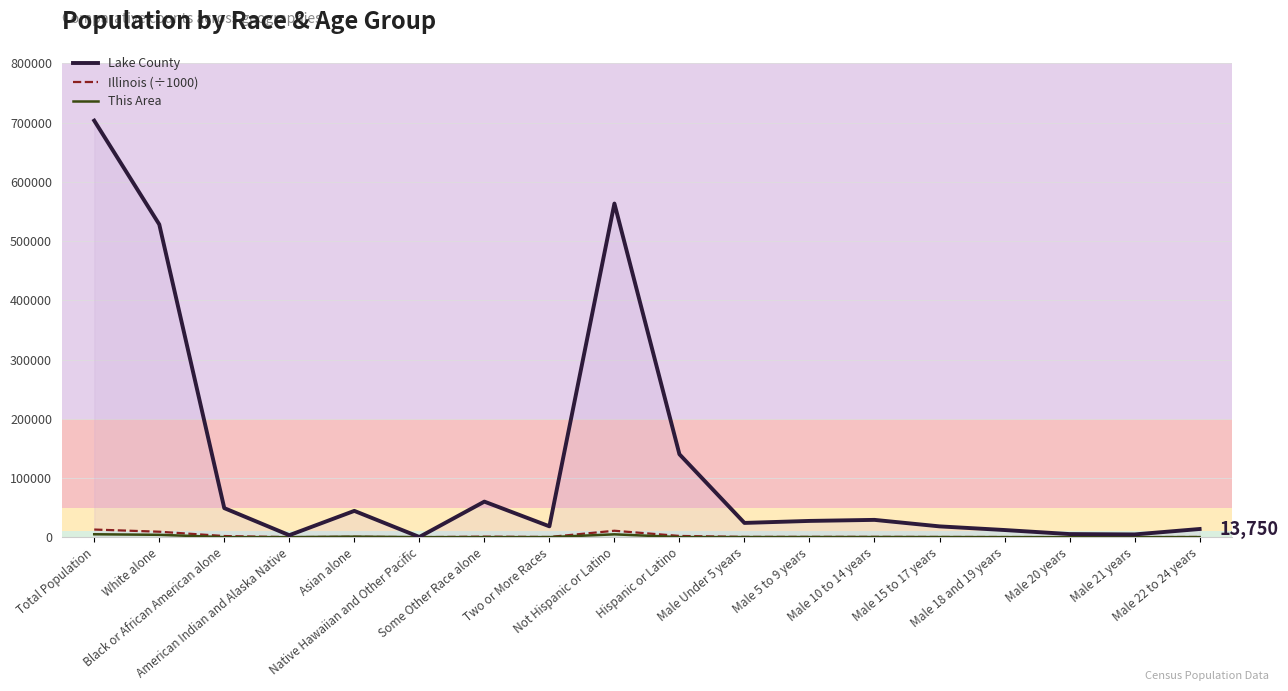

Which series has the largest range (max minus min)?

Lake County